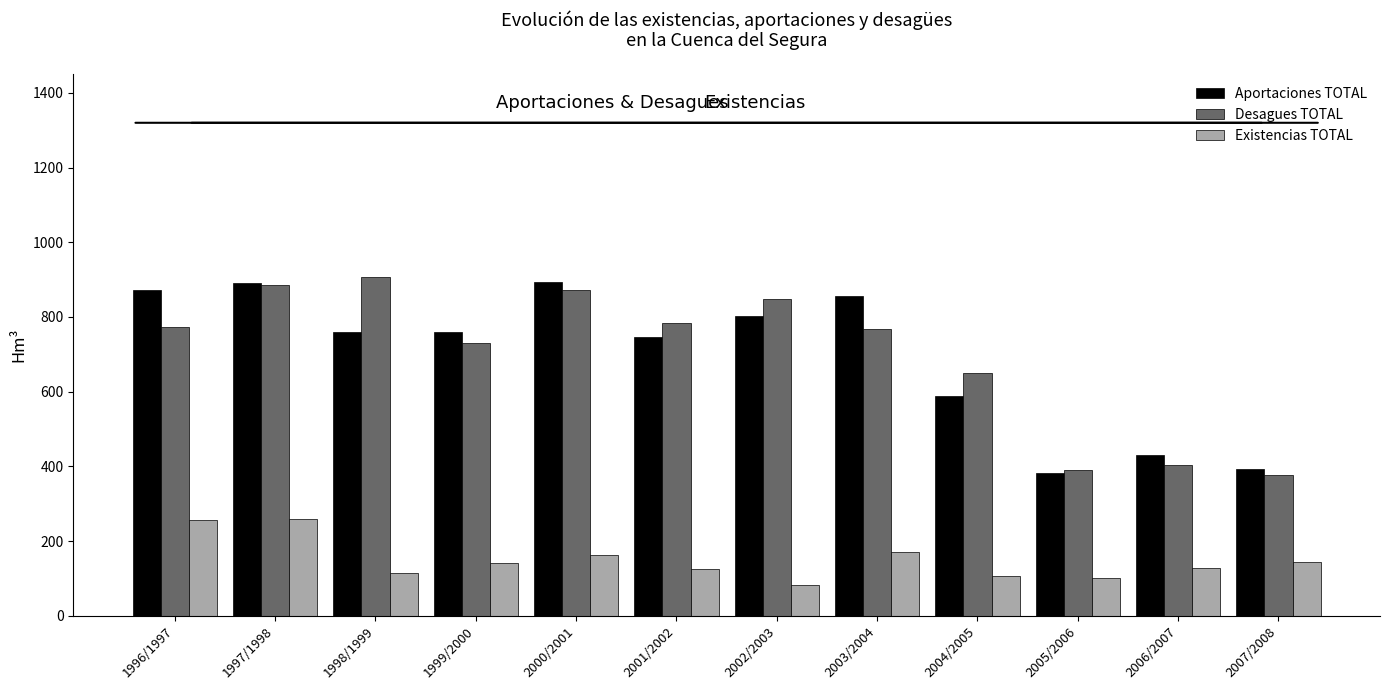

What is the maximum value shown in the chart?

906.6